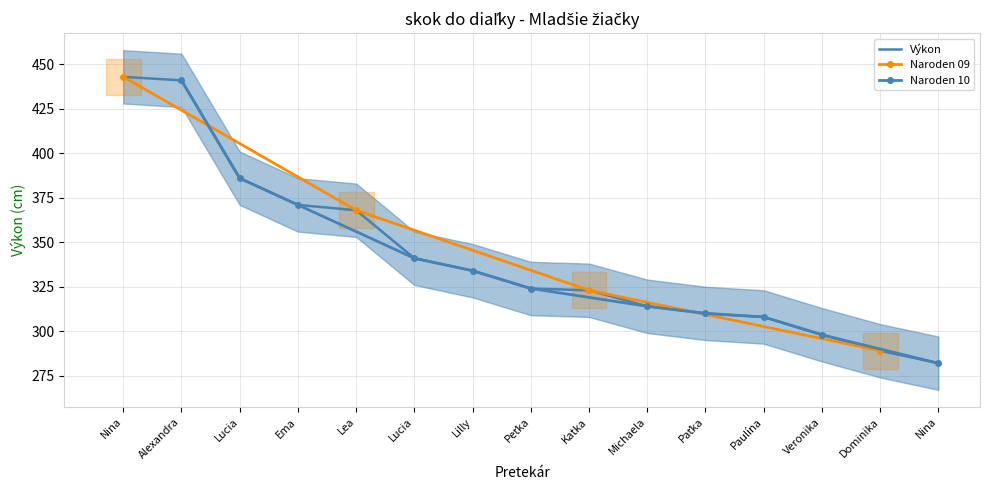

What is the change in value from Nina to Paťka?

-133